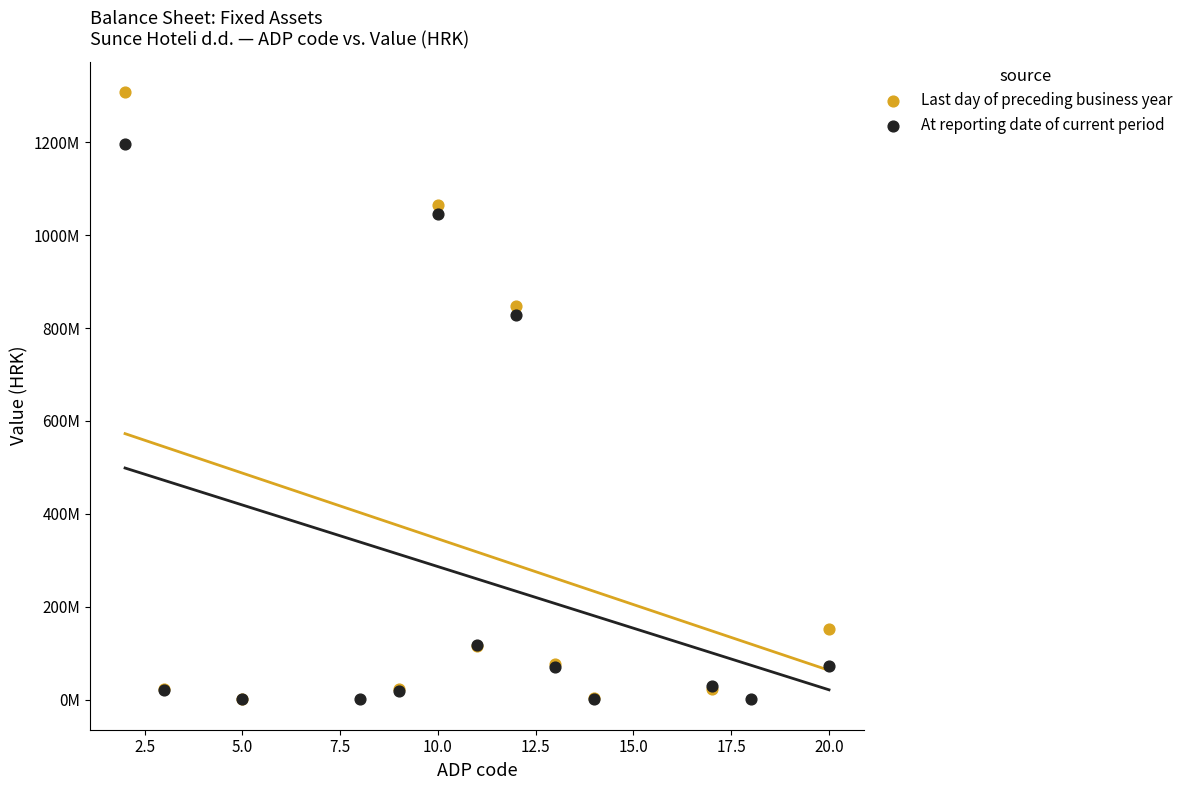

Which series reaches the maximum Y coordinate?

Last day of preceding business year